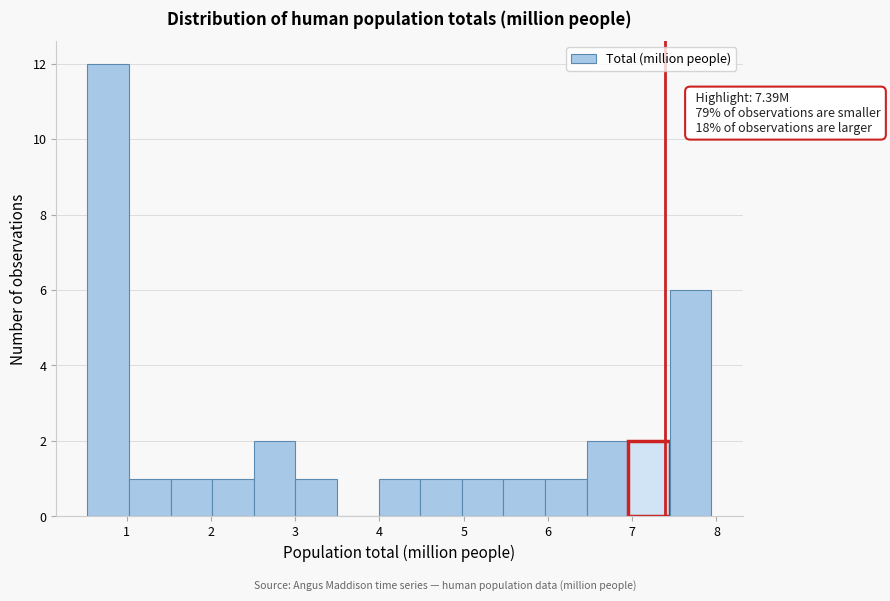

Which range on the x-axis has the tallest bar?

0.5 to 1.0